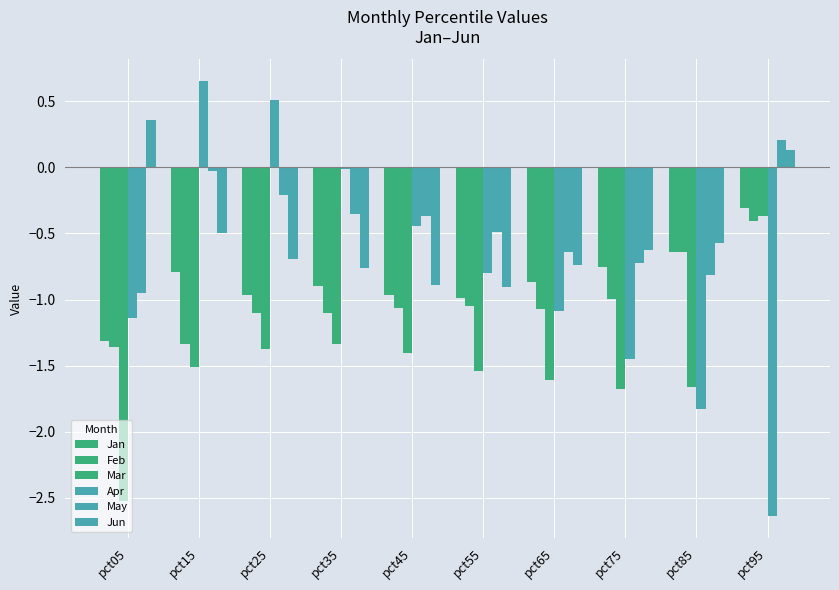

What is the spread (max minus min) of values at pct85?

1.3